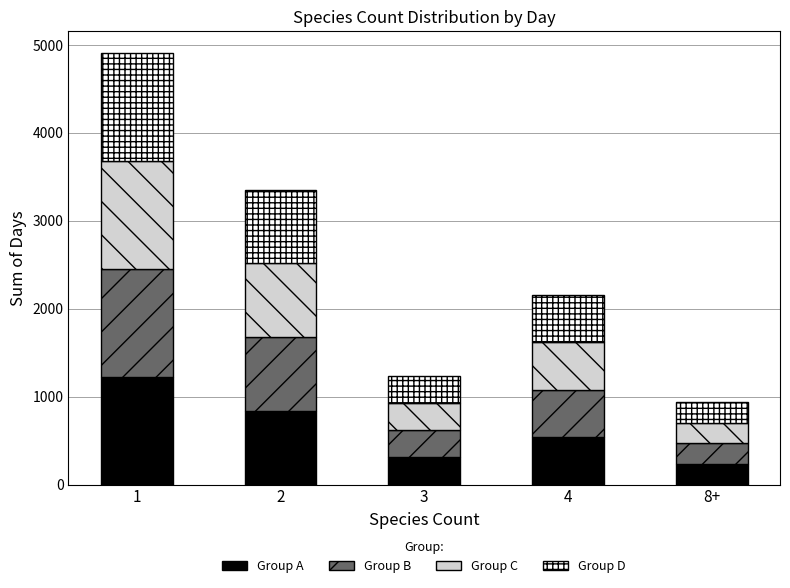

Are the bars horizontal?

No